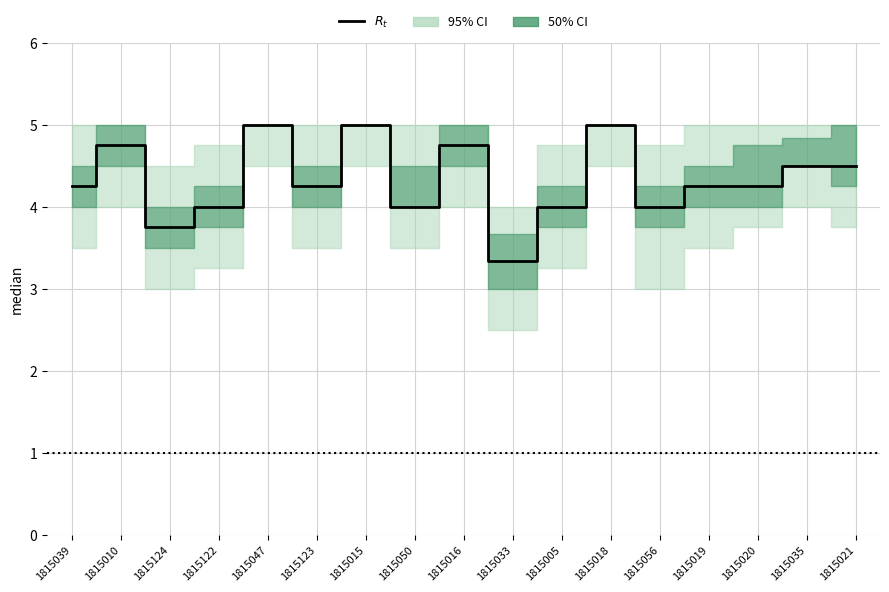

True or false: the data shows 1.0 at 1815021.

False